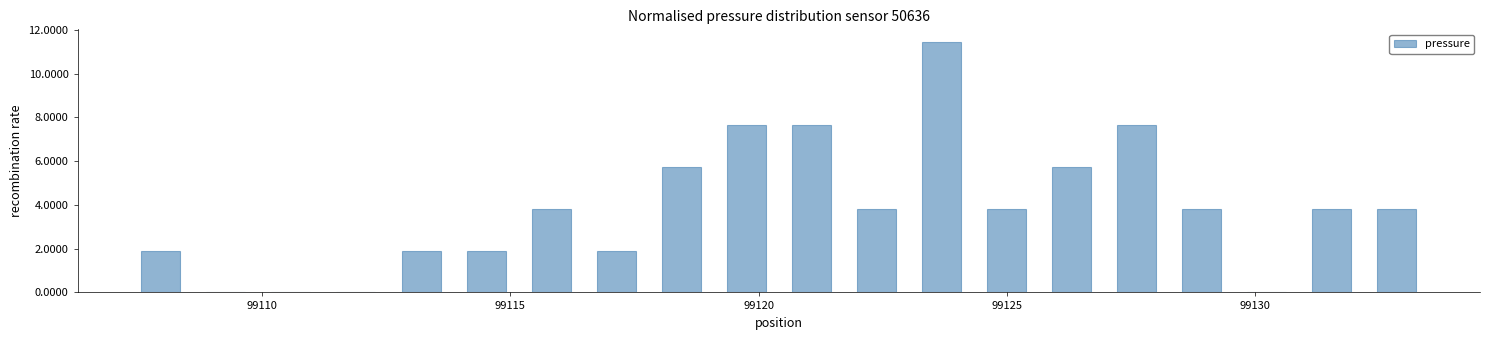

Read against the x-axis, roughly where is the centre of the tallest bar?

99123.5